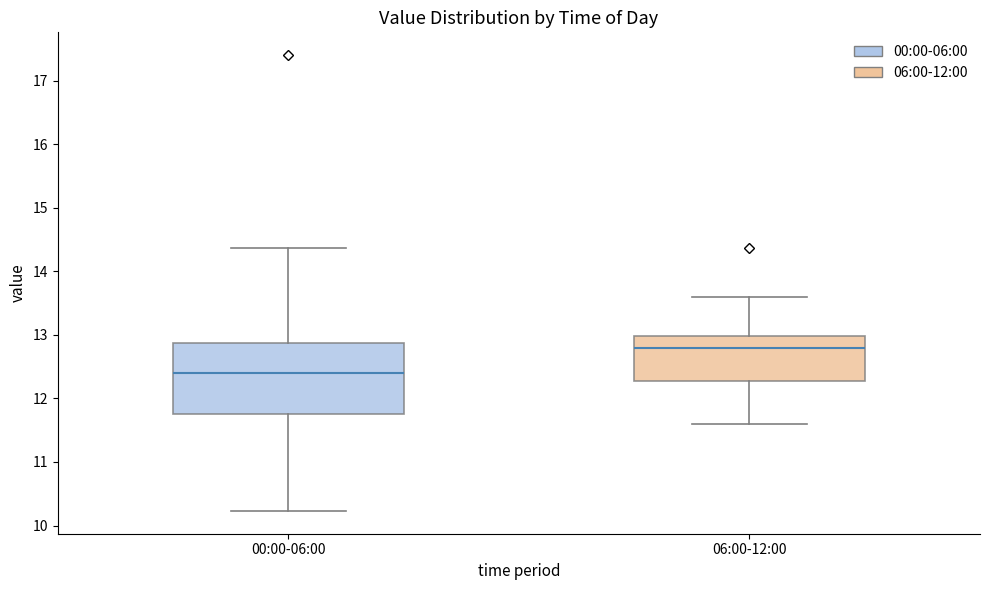

Reading left to right, transcribe this box plot: for each box, give where its median line is, the range the box spans, and where its two whiskers end, as read against the y-axis. The values are not printed on the chart, so give them approximately, as read against the axis.

00:00-06:00: median 12.4, box 11.8 to 12.9, whiskers 10.2 to 14.4
06:00-12:00: median 12.8, box 12.3 to 13.0, whiskers 11.6 to 13.6